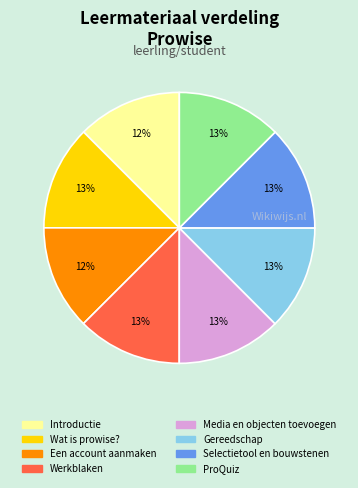

True or false: Media en objecten toevoegen accounts for 13% of the total.

True